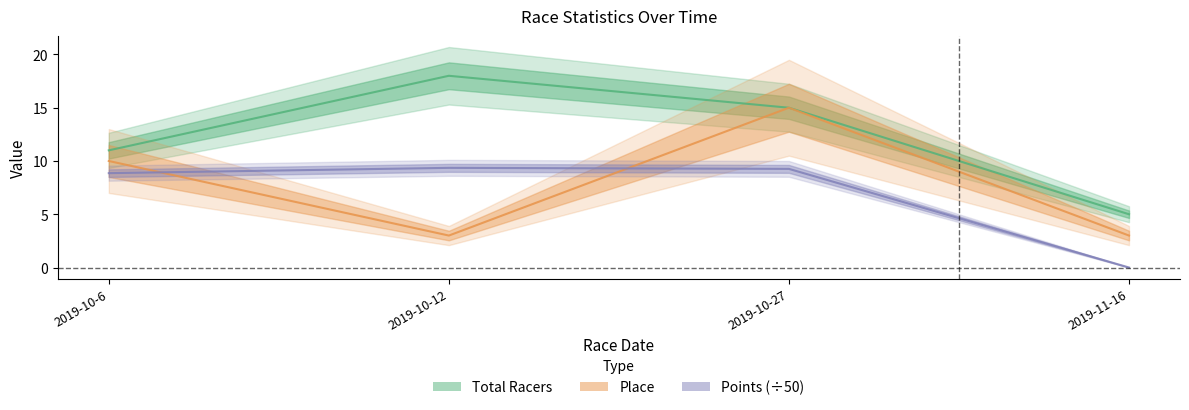

At which category is the sum across all series the highest?

2019-10-27